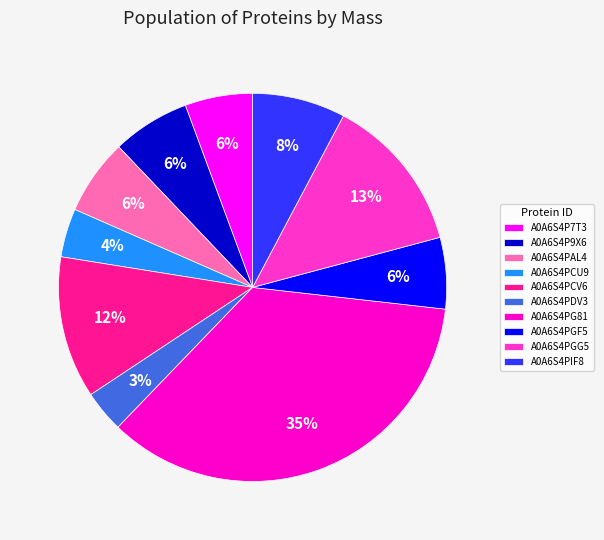

To the nearest percent, what percentage of the pie is A0A6S4PCU9?

4%